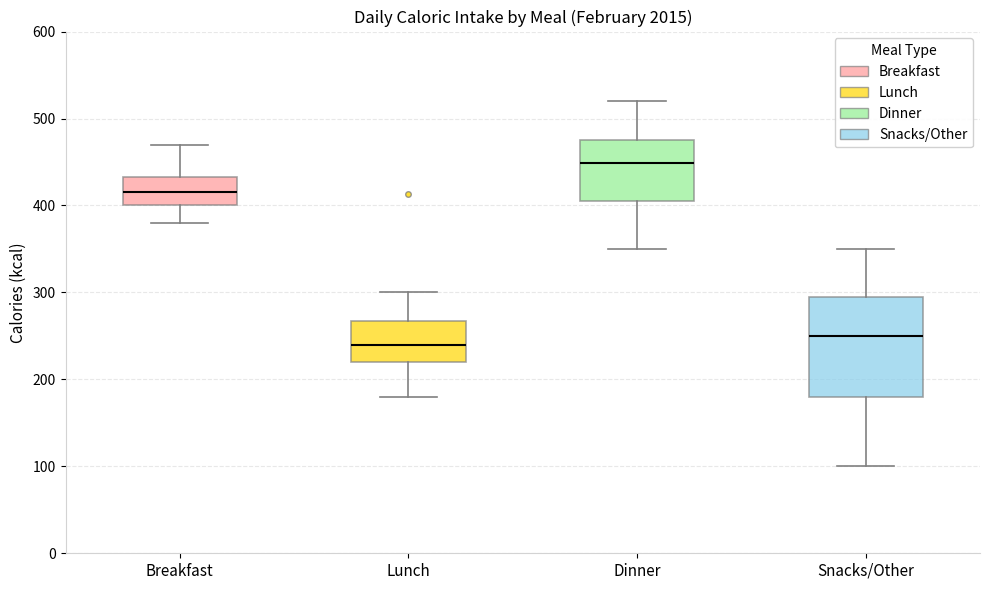

Reading left to right, transcribe this box plot: for each box, give where its median line is, the range the box spans, and where its two whiskers end, as read against the y-axis. The values are not printed on the chart, so give them approximately, as read against the axis.

Breakfast: median 420, box 400 to 430, whiskers 380 to 470
Lunch: median 240, box 220 to 270, whiskers 180 to 300
Dinner: median 450, box 410 to 480, whiskers 350 to 520
Snacks/Other: median 250, box 180 to 300, whiskers 100 to 350